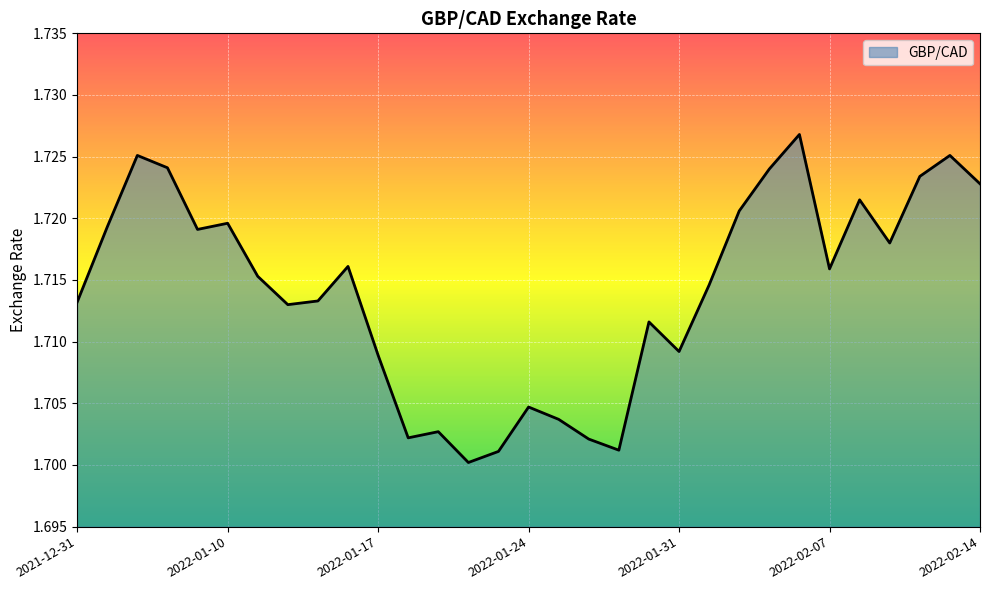

How many lines are shown in the chart?

1